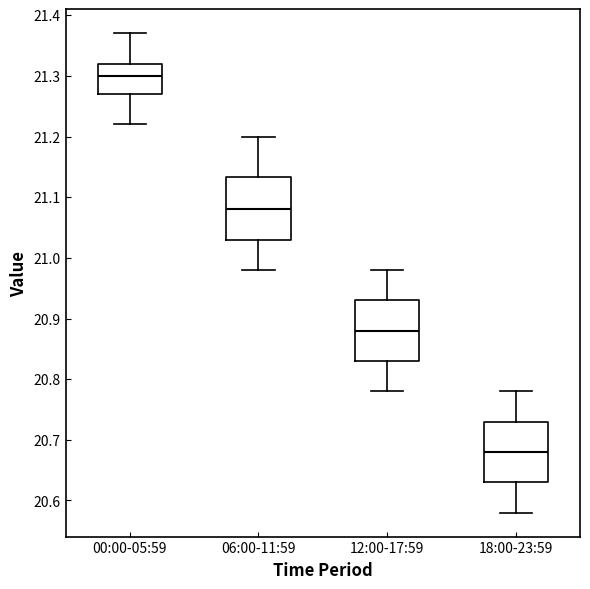

Reading left to right, read every box against the y-axis: the position of its median line, the range the box covers, and the ends of its whiskers. The values are not printed on the chart, so give them approximately, as read against the axis.

00:00-05:59: median 21.30, box 21.27 to 21.32, whiskers 21.22 to 21.37
06:00-11:59: median 21.08, box 21.03 to 21.13, whiskers 20.98 to 21.20
12:00-17:59: median 20.88, box 20.83 to 20.93, whiskers 20.78 to 20.98
18:00-23:59: median 20.68, box 20.63 to 20.73, whiskers 20.58 to 20.78